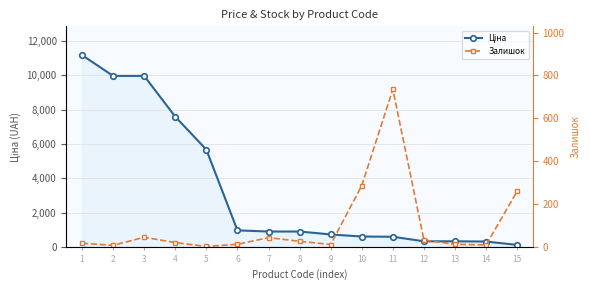

What is the sum of the Залишок values at 10 and 8?

312.0